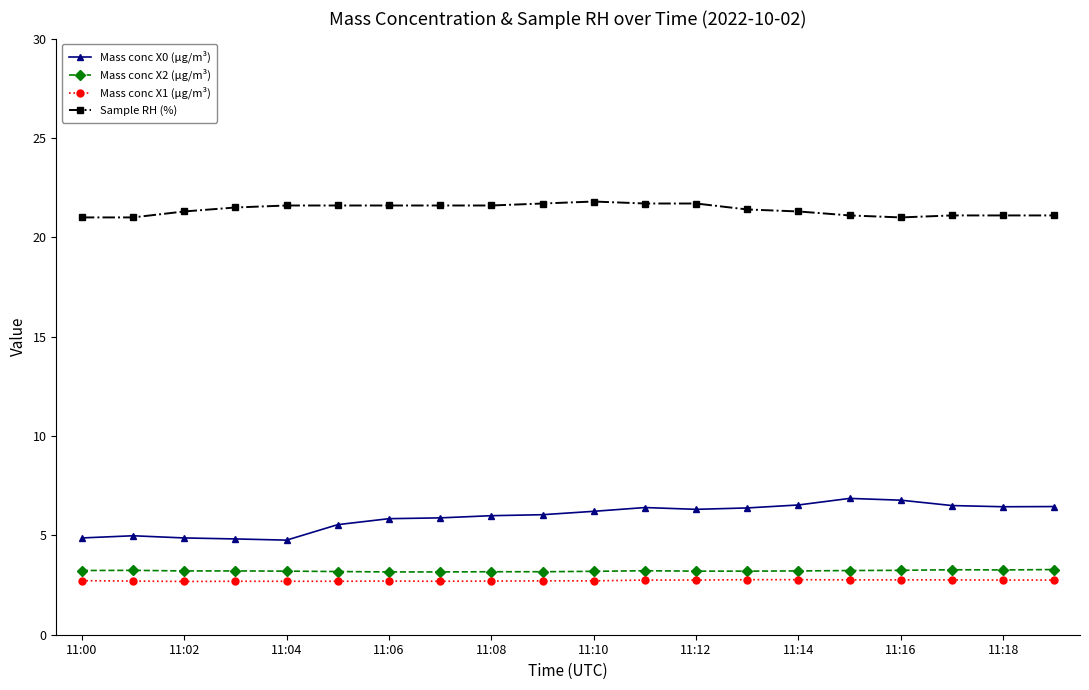

What is the average value of the Mass conc X0 (μg/m³) series?

5.9